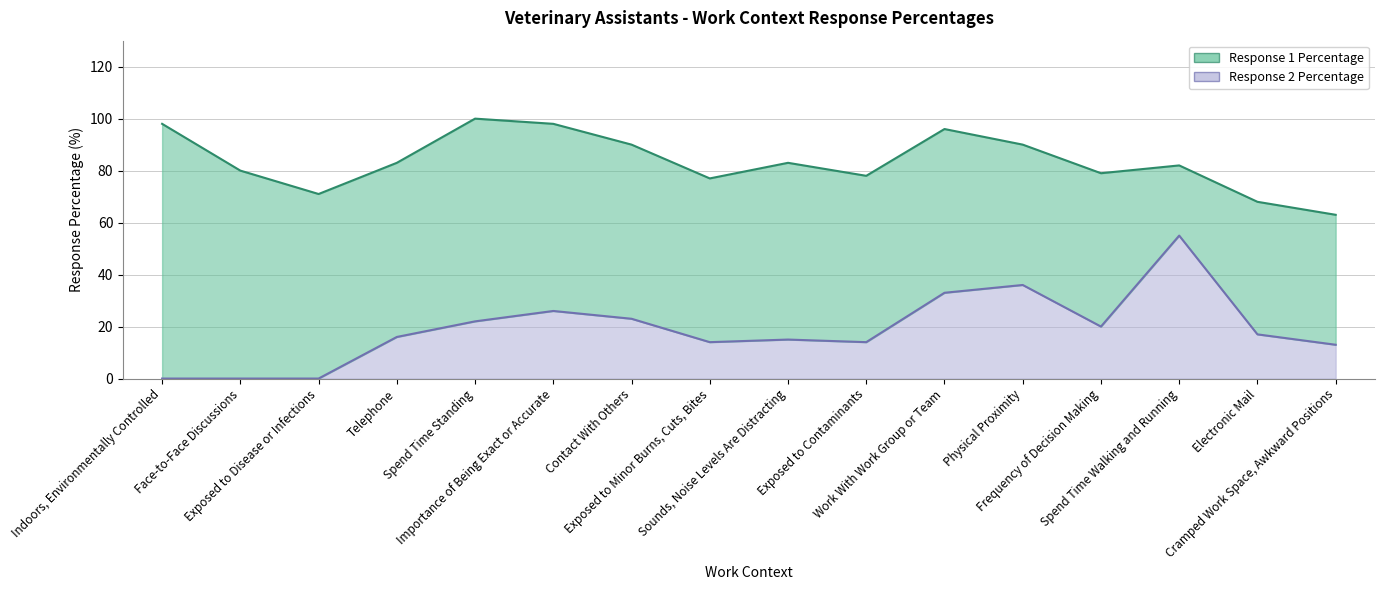

How many data points are less than 17?

8